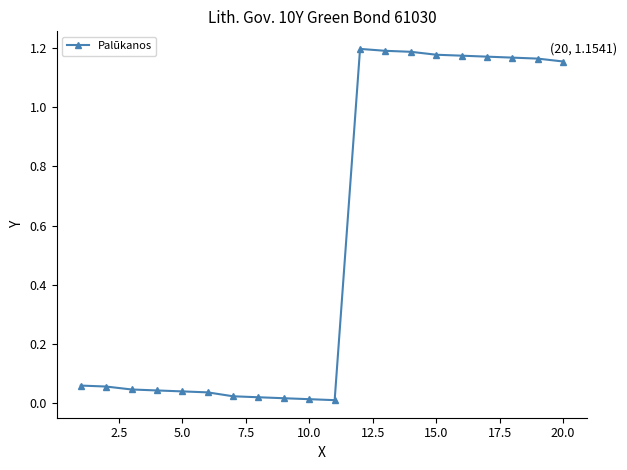

What is the sum of all values?

10.9